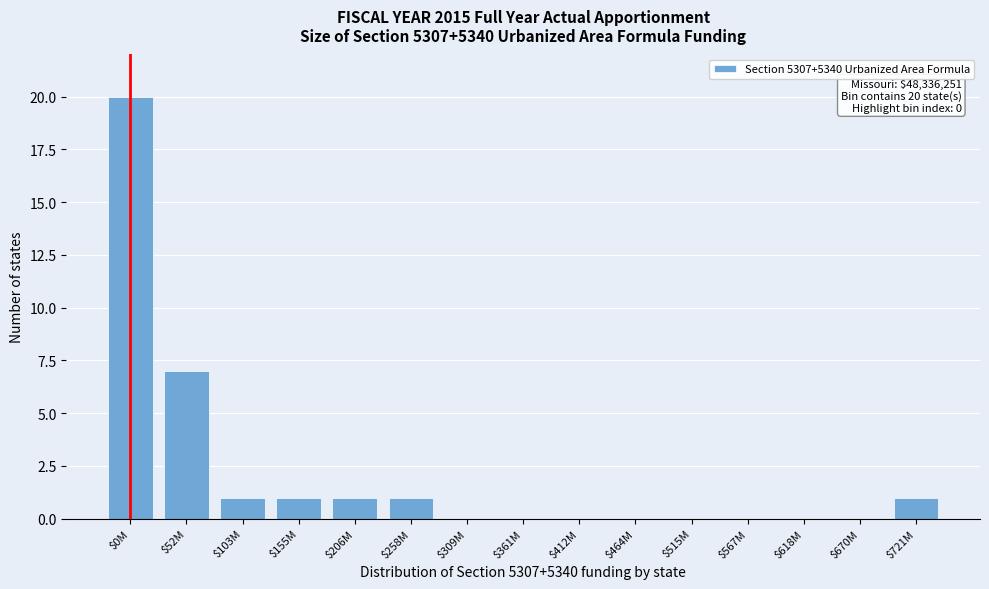

Is it true that the value at $0M is 20?

True